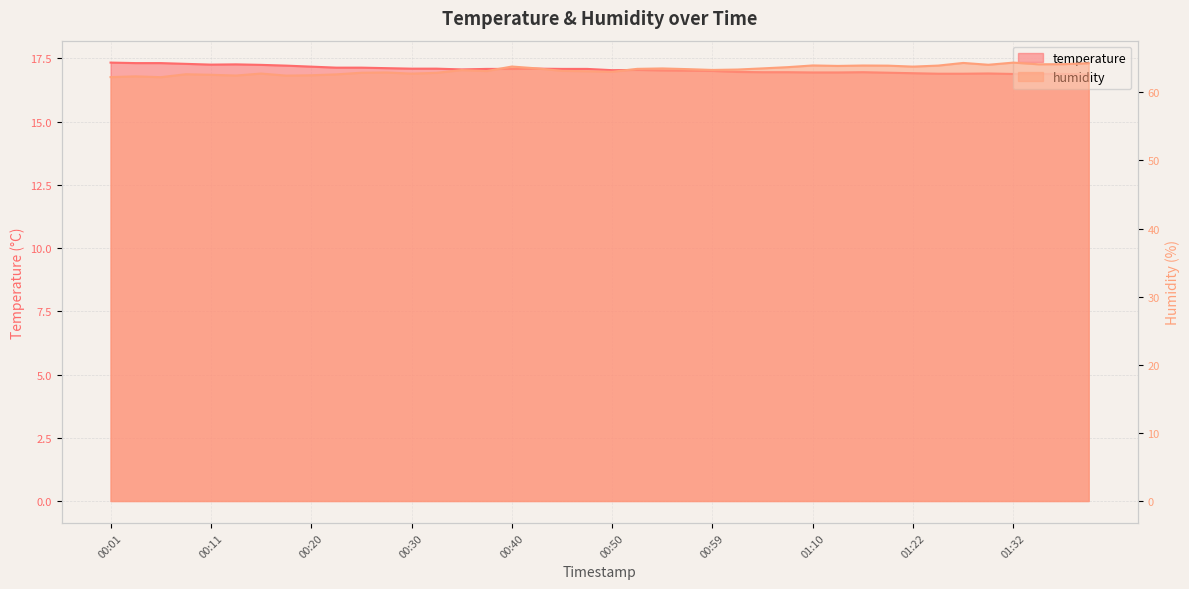

What is the approximate value of temperature at 00:01?

17.3